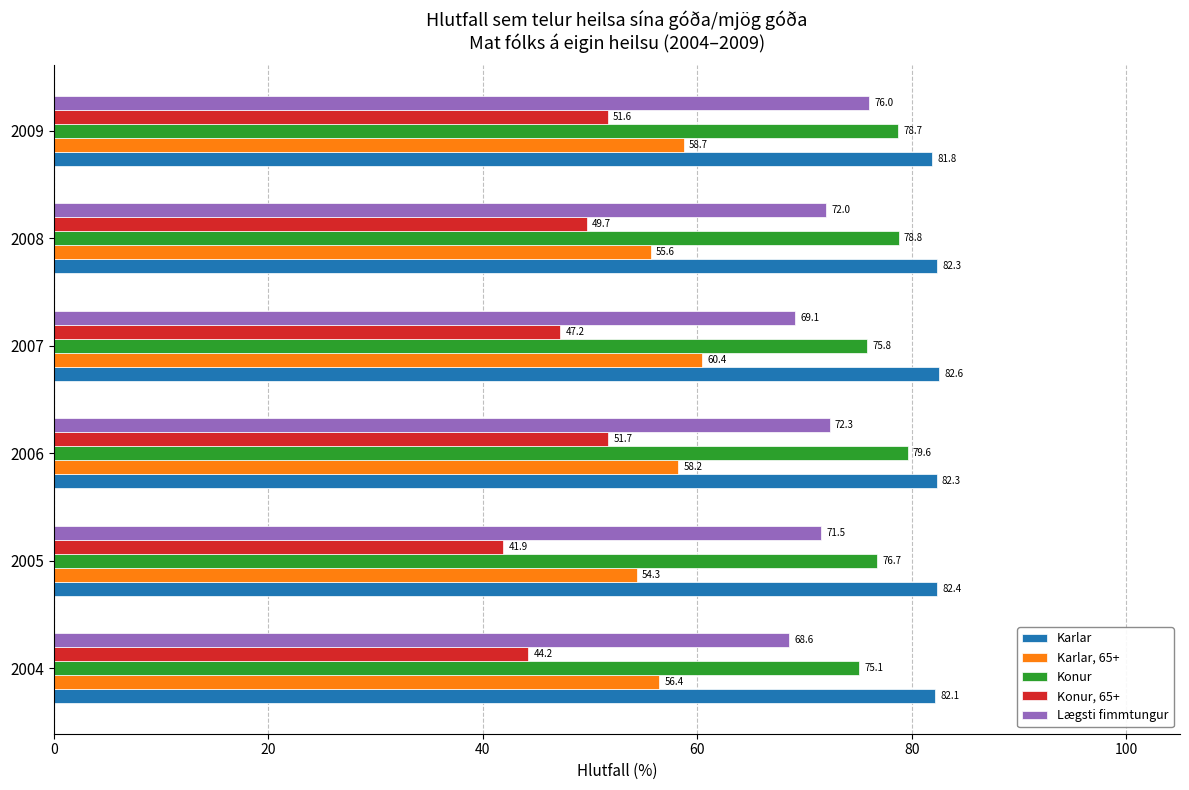

True or false: Lægsti fimmtungur has a value of 69.1 at 2007.

True